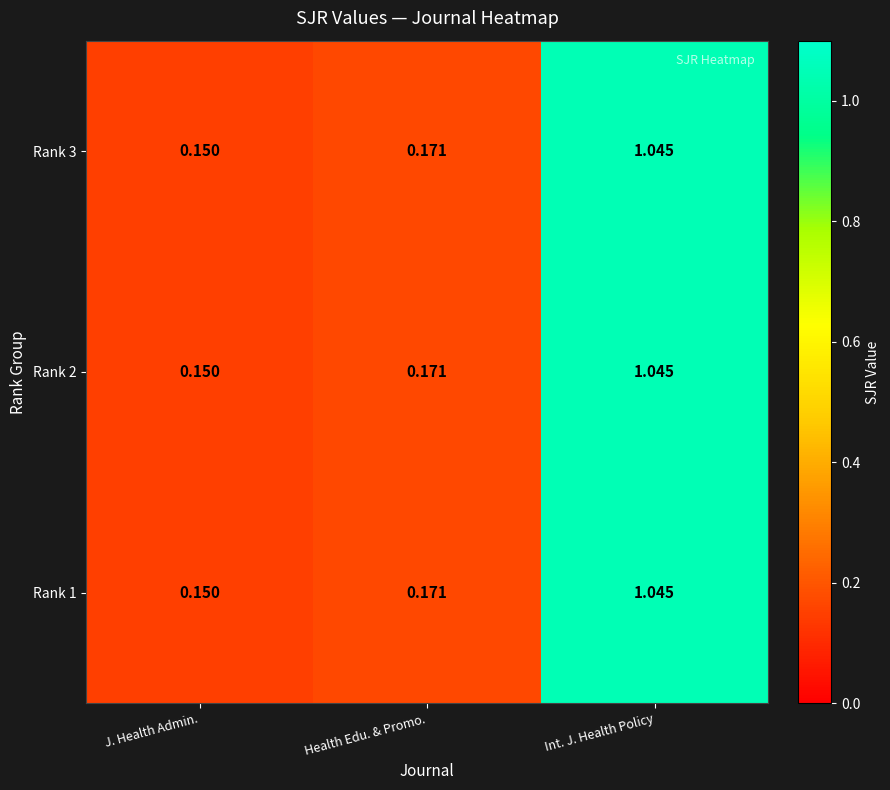

At which label is Rank 1 closest to 0?

J. Health Admin.